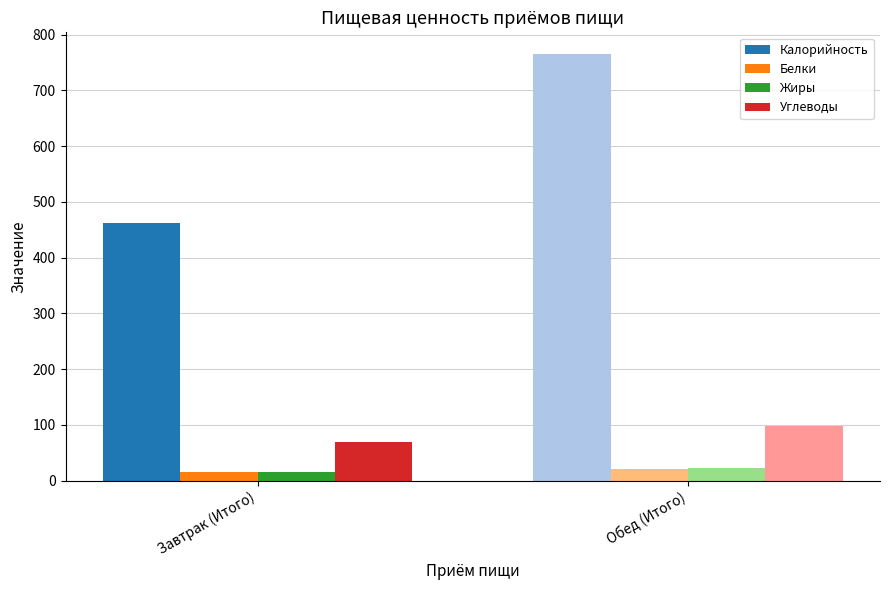

At which category does the chart reach its peak across all series?

Обед (Итого)